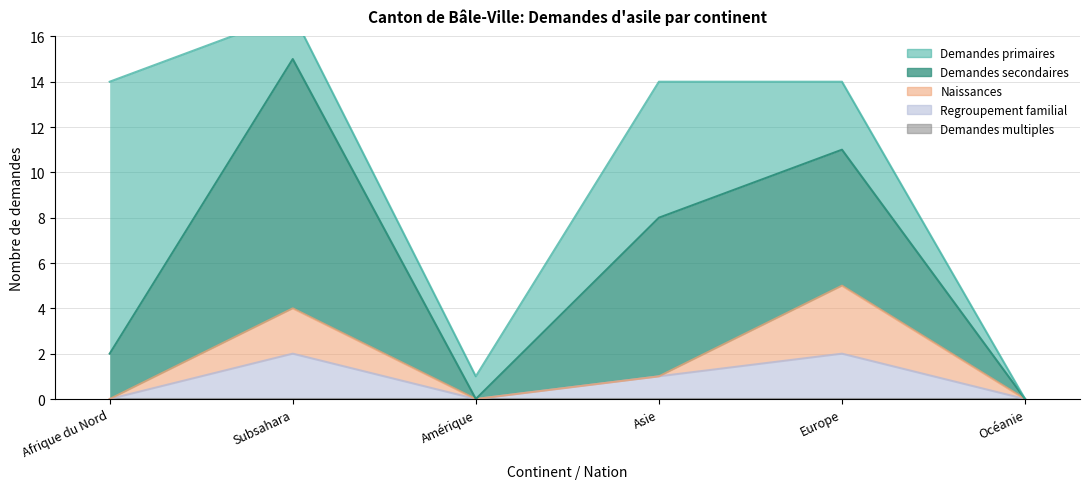

What is the sum of all Demandes secondaires values?

26